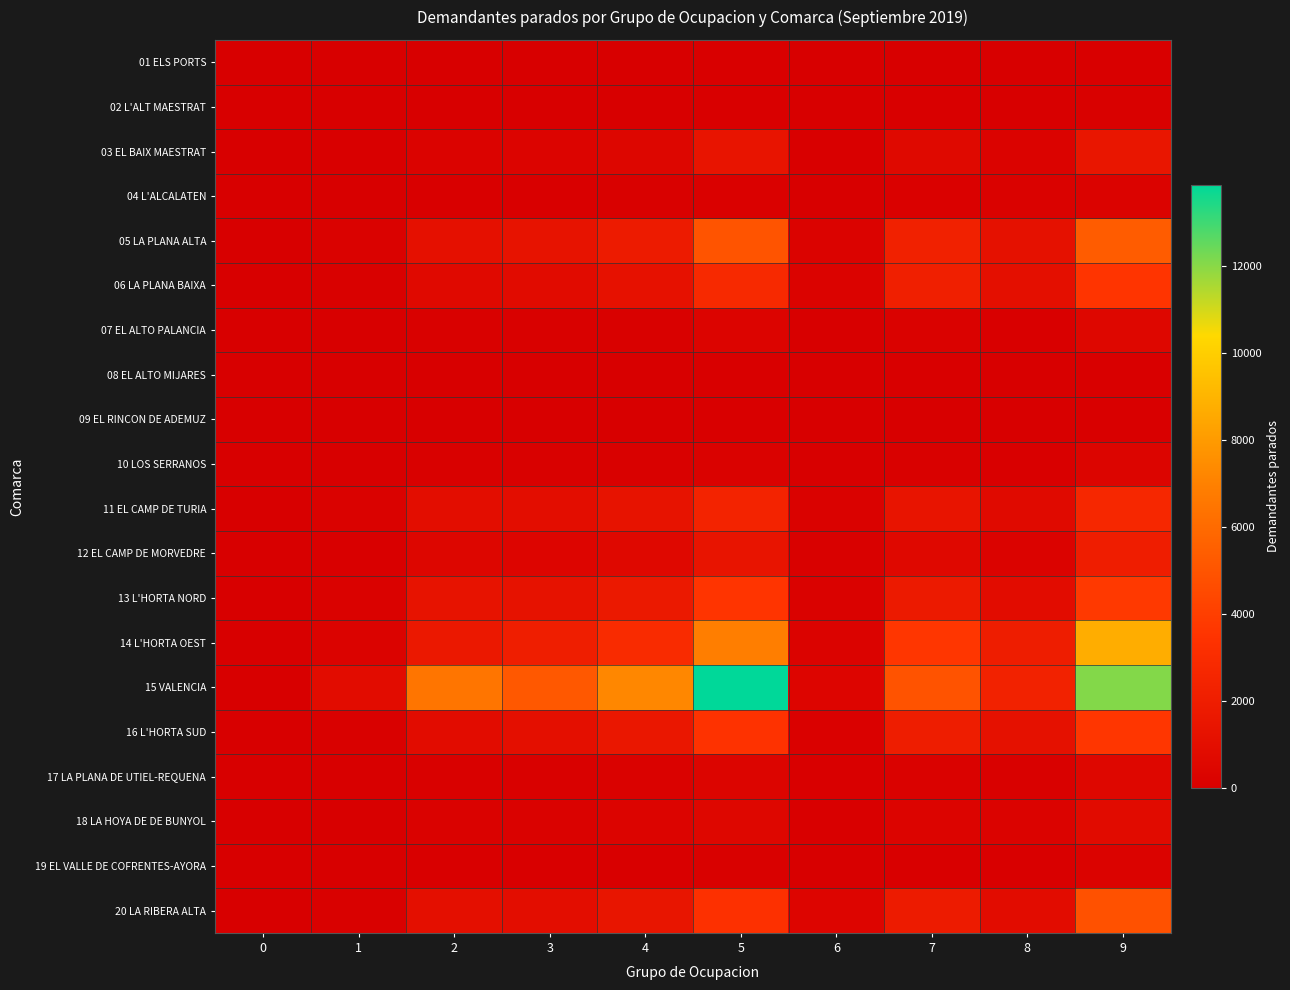

At which category is the sum across all series the highest?

9